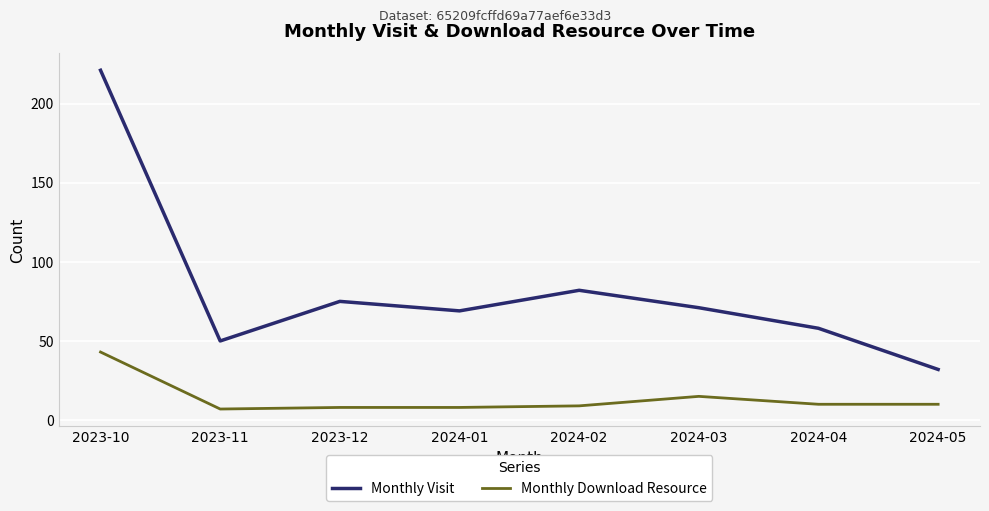

What is the difference between the maximum and minimum values in the Monthly Visit series?

189